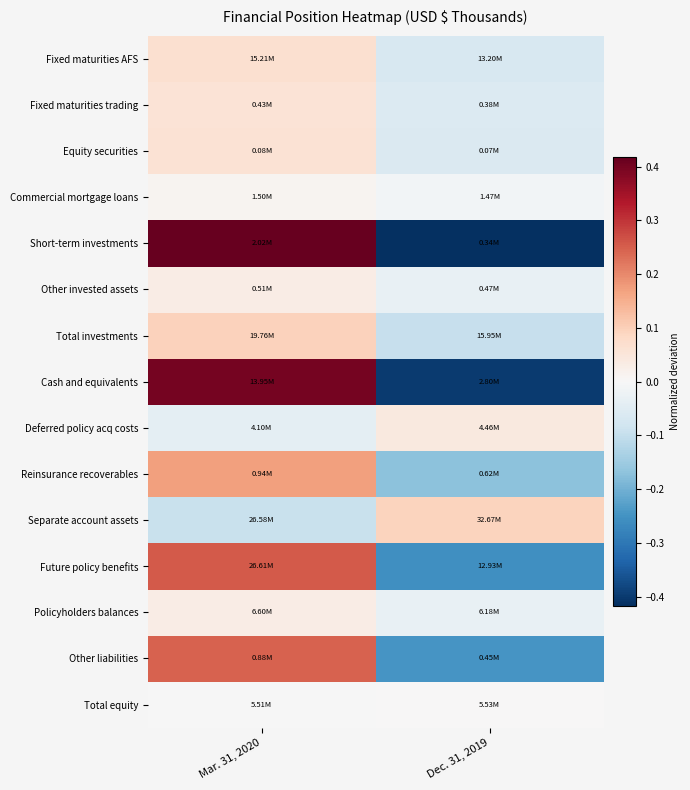

How many distinct data groups are displayed?

15